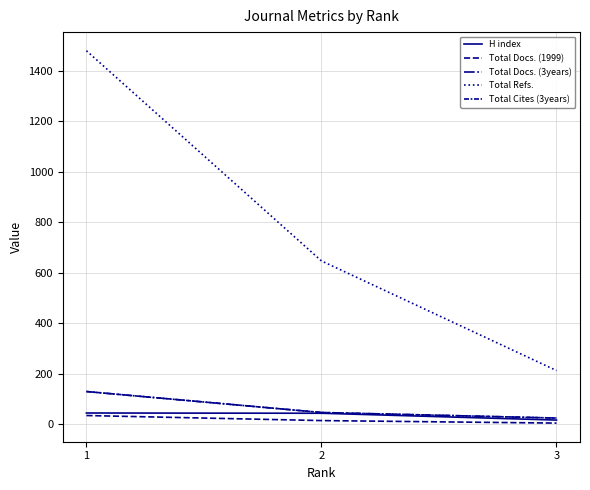

Does the chart display data point markers on the line(s)?

No